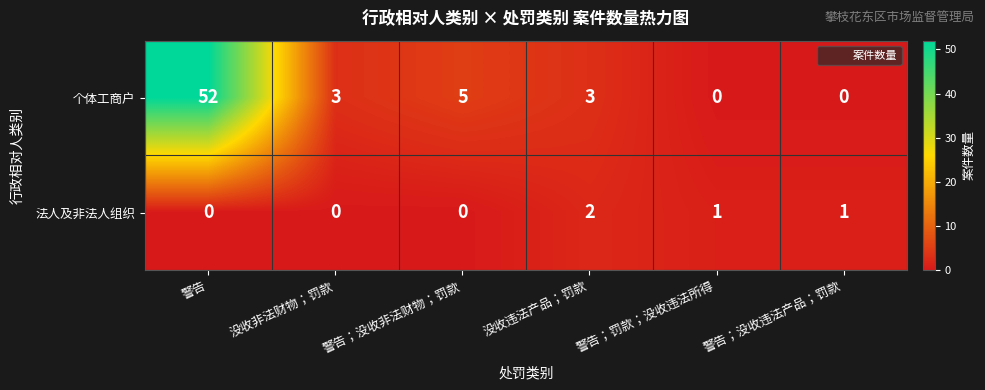

The value of 法人及非法人组织 at 警告；没收非法财物；罚款 is 0. True or false?

True